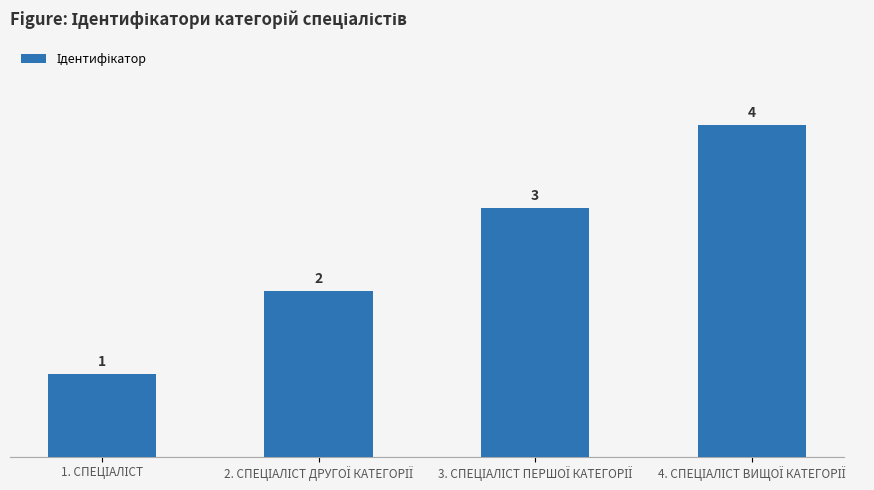

How many categories are shown in the chart?

4